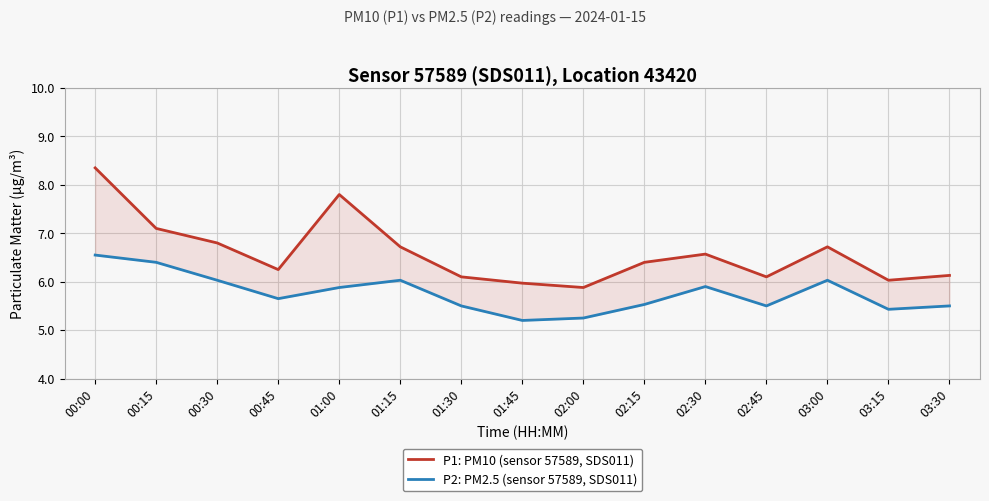

Which series changed the most between 01:15 and 03:30?

P1: PM10 (sensor 57589, SDS011)